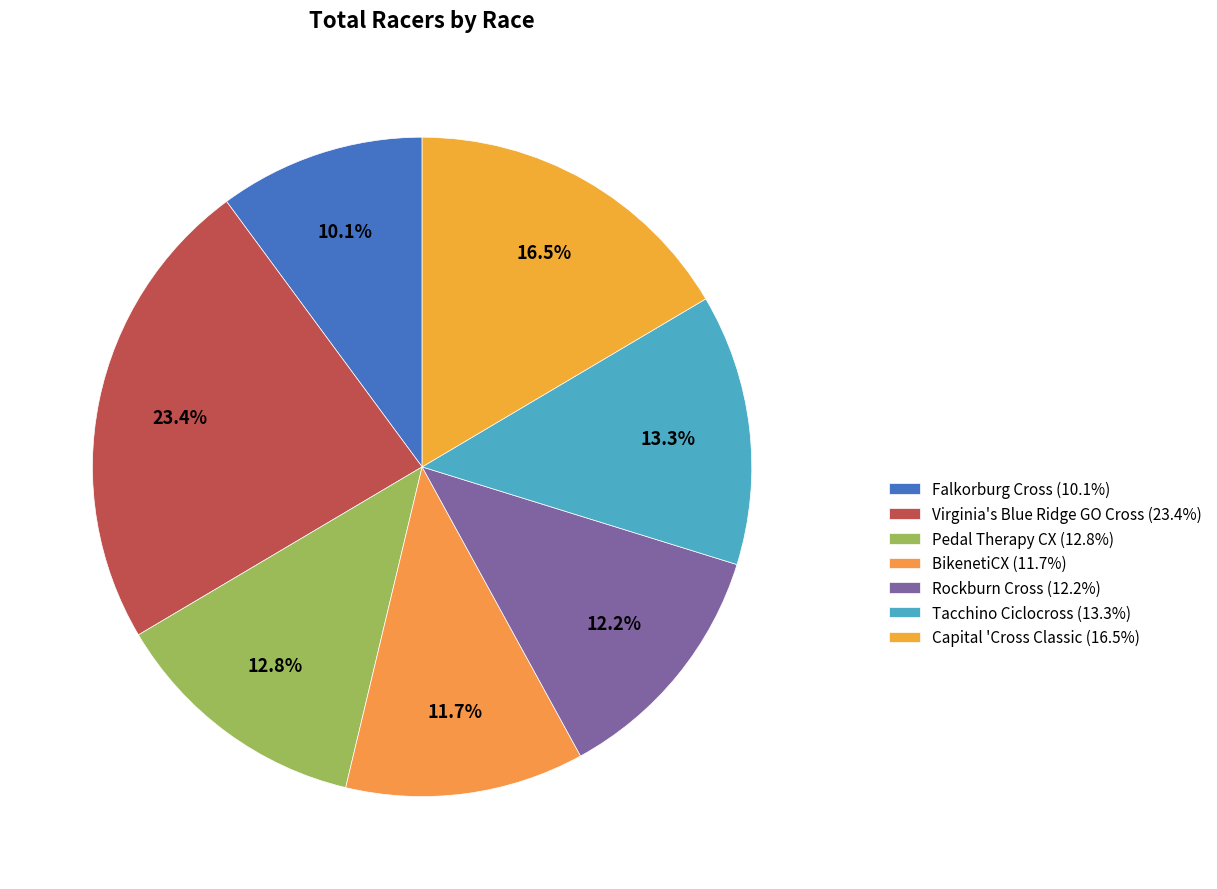

How much of the chart is everything except Capital 'Cross Classic?

83.5%